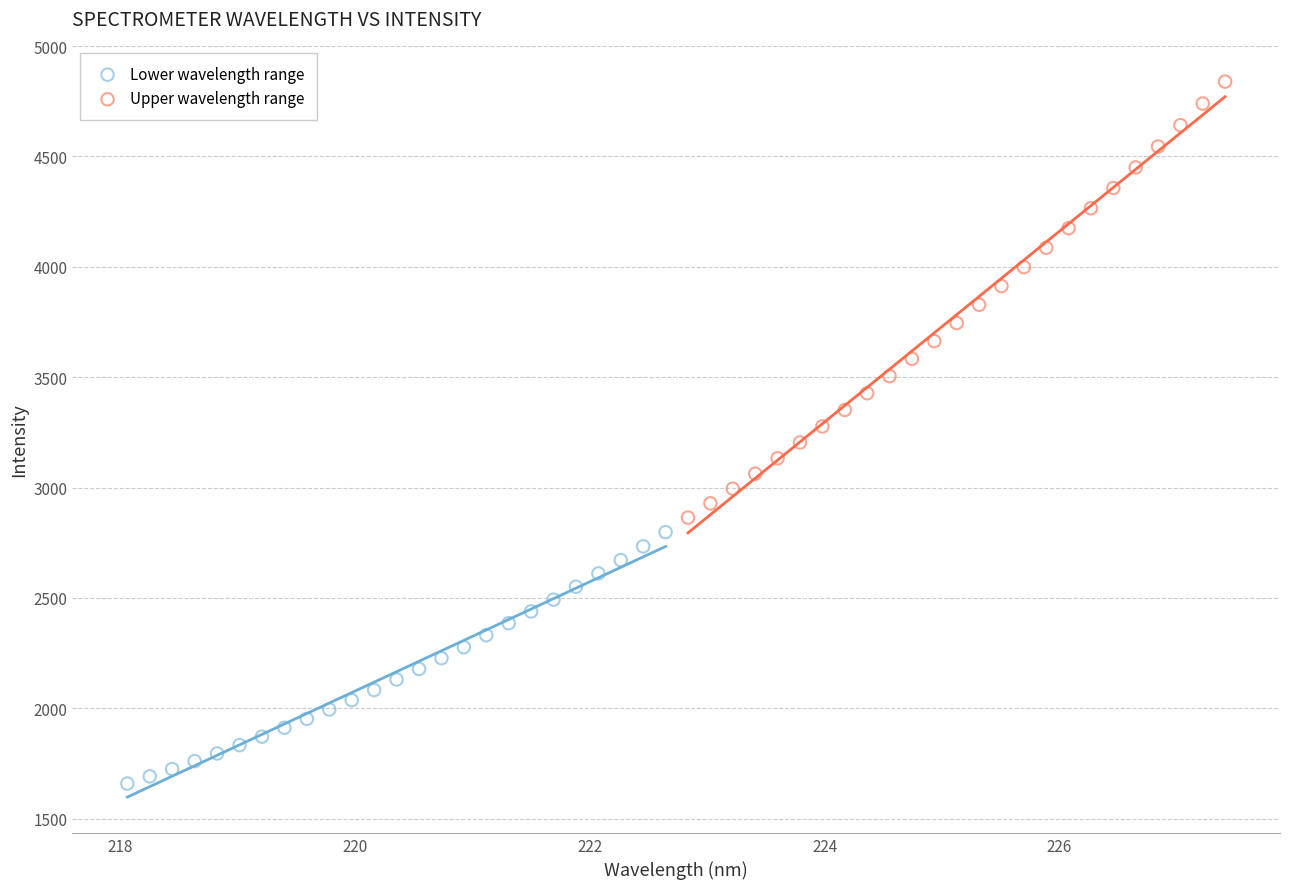

Which series reaches the minimum Y coordinate?

Lower wavelength range